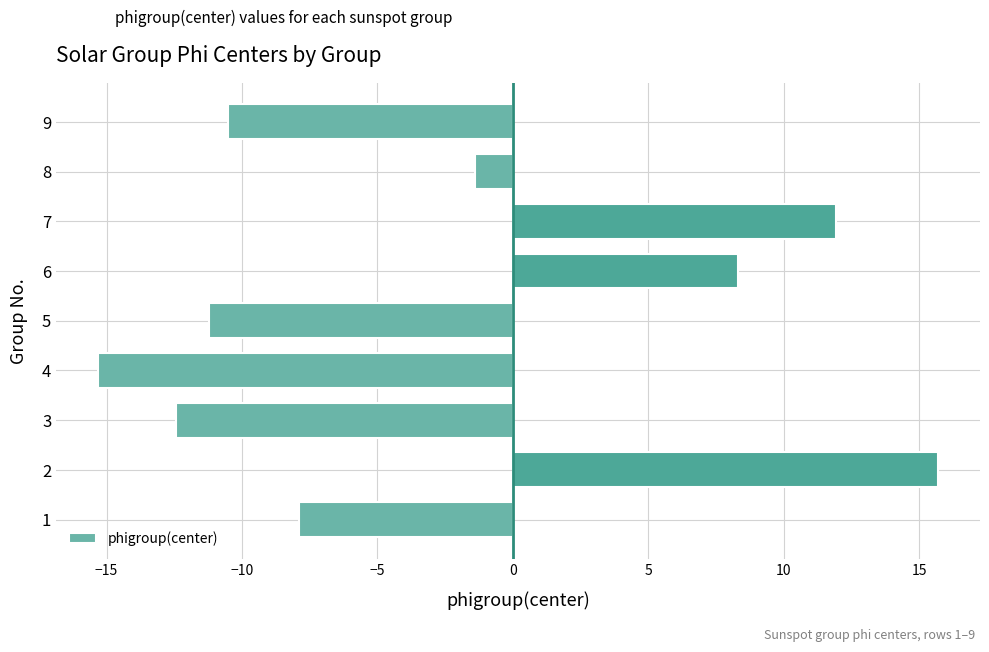

Reading bottom to top, extract all data points from this chart.

1=-7.9	2=15.7	3=-12.4	4=-15.3	5=-11.2	6=8.3	7=11.9	8=-1.4	9=-10.5